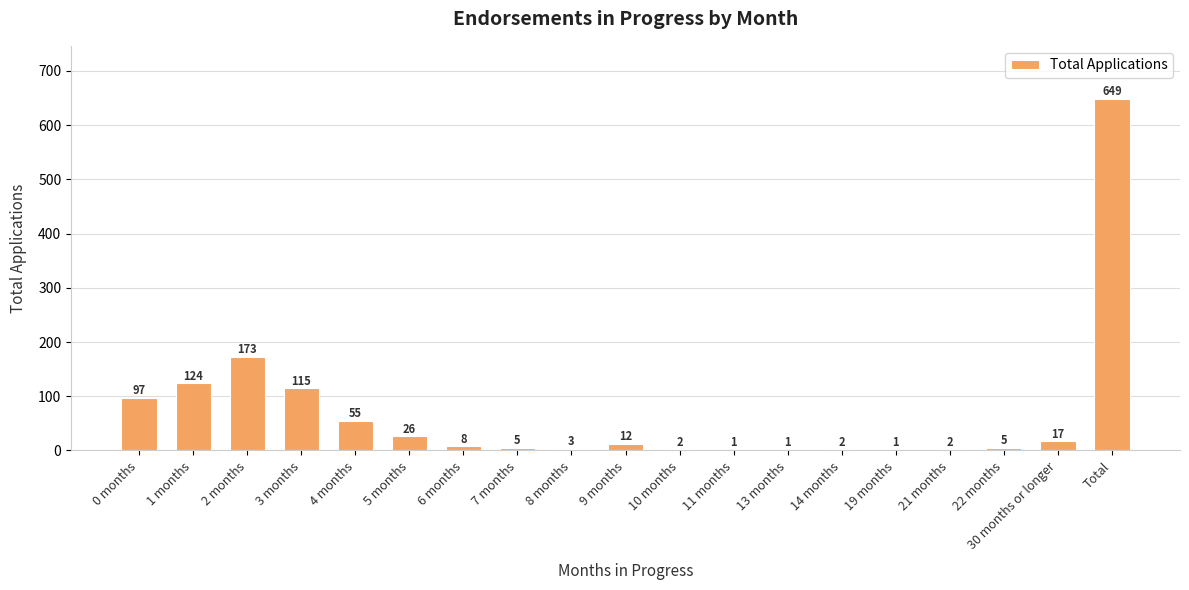

Which has a higher value, 11 months or 10 months?

10 months